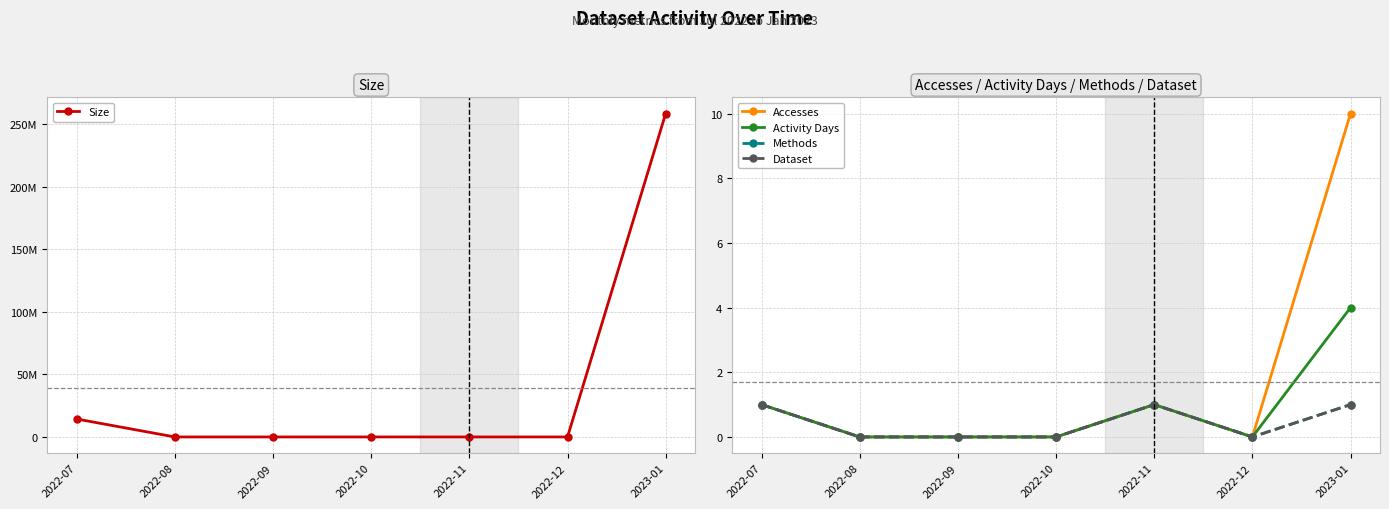

Which category has the highest value in the Dataset series?

2022-07